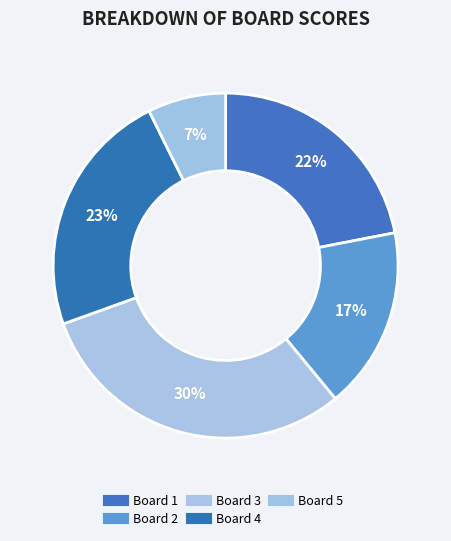

Which category has the smallest portion of the pie?

Board 5